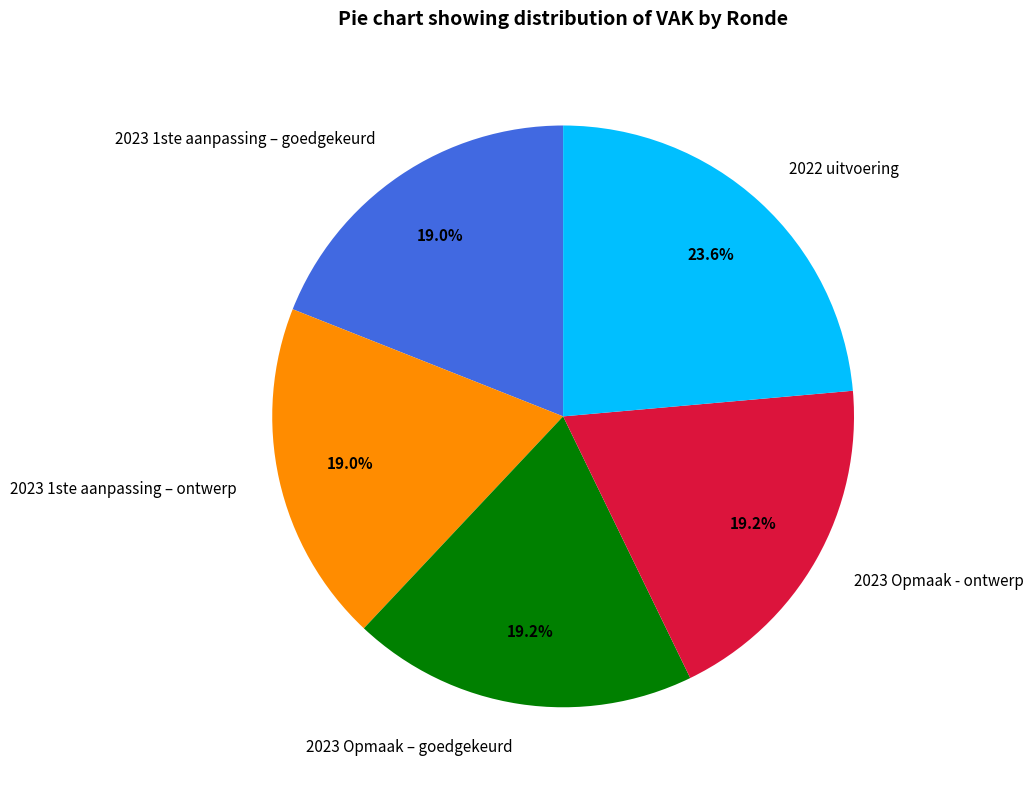

Is there a majority slice in this chart?

No